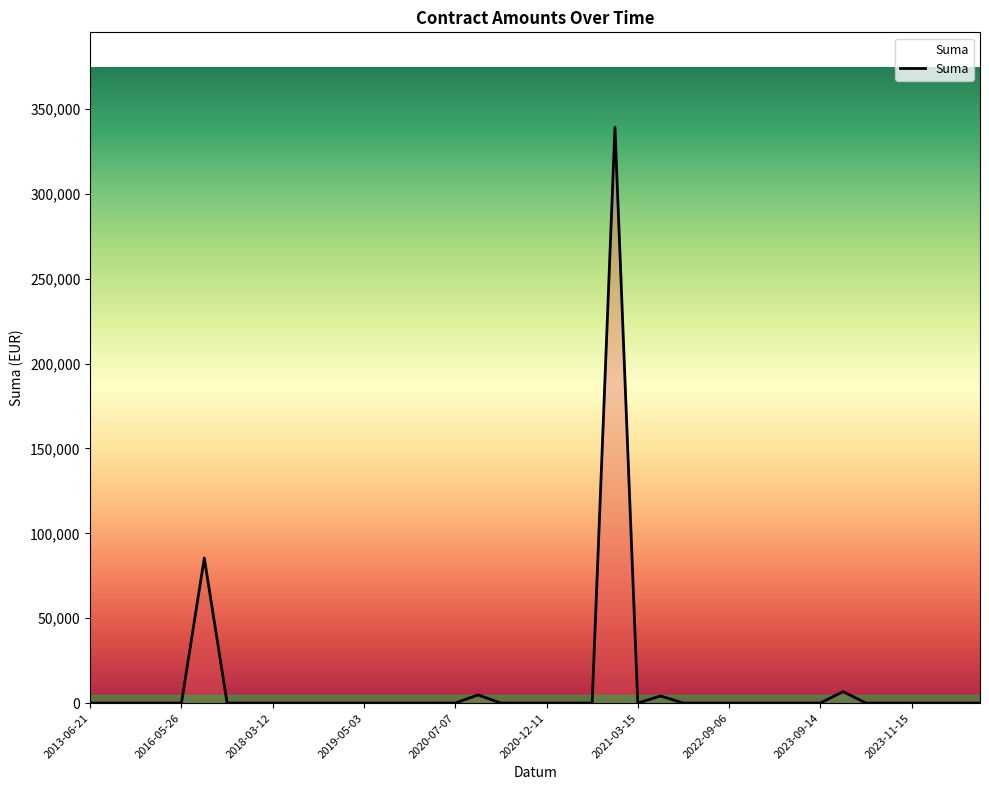

What is the difference between the maximum and minimum values?

339222.0